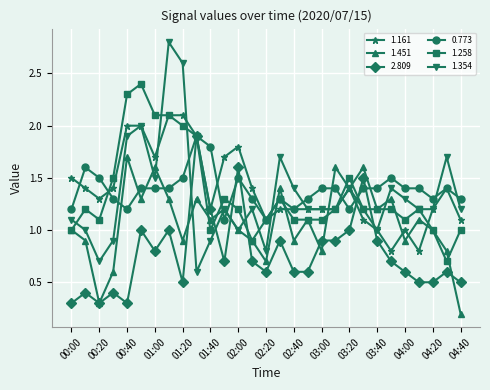

What is the difference between the maximum and minimum values in the 1.354 series?

2.2